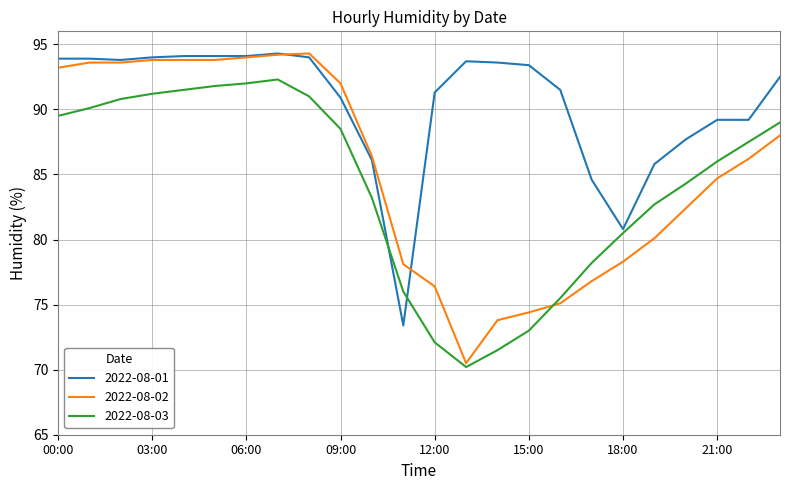

What is the maximum value shown in the chart?

94.3